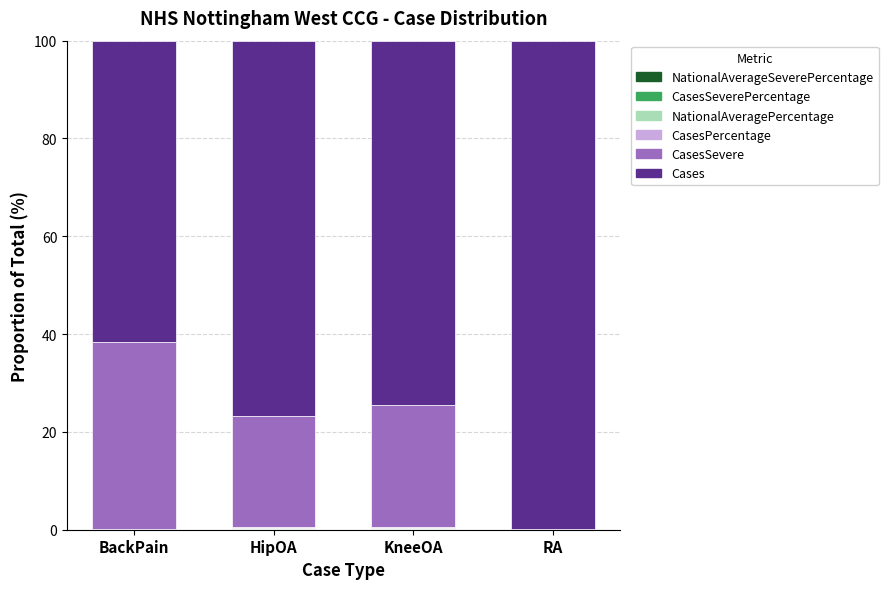

What is the label of the 2nd bar from the left?

HipOA